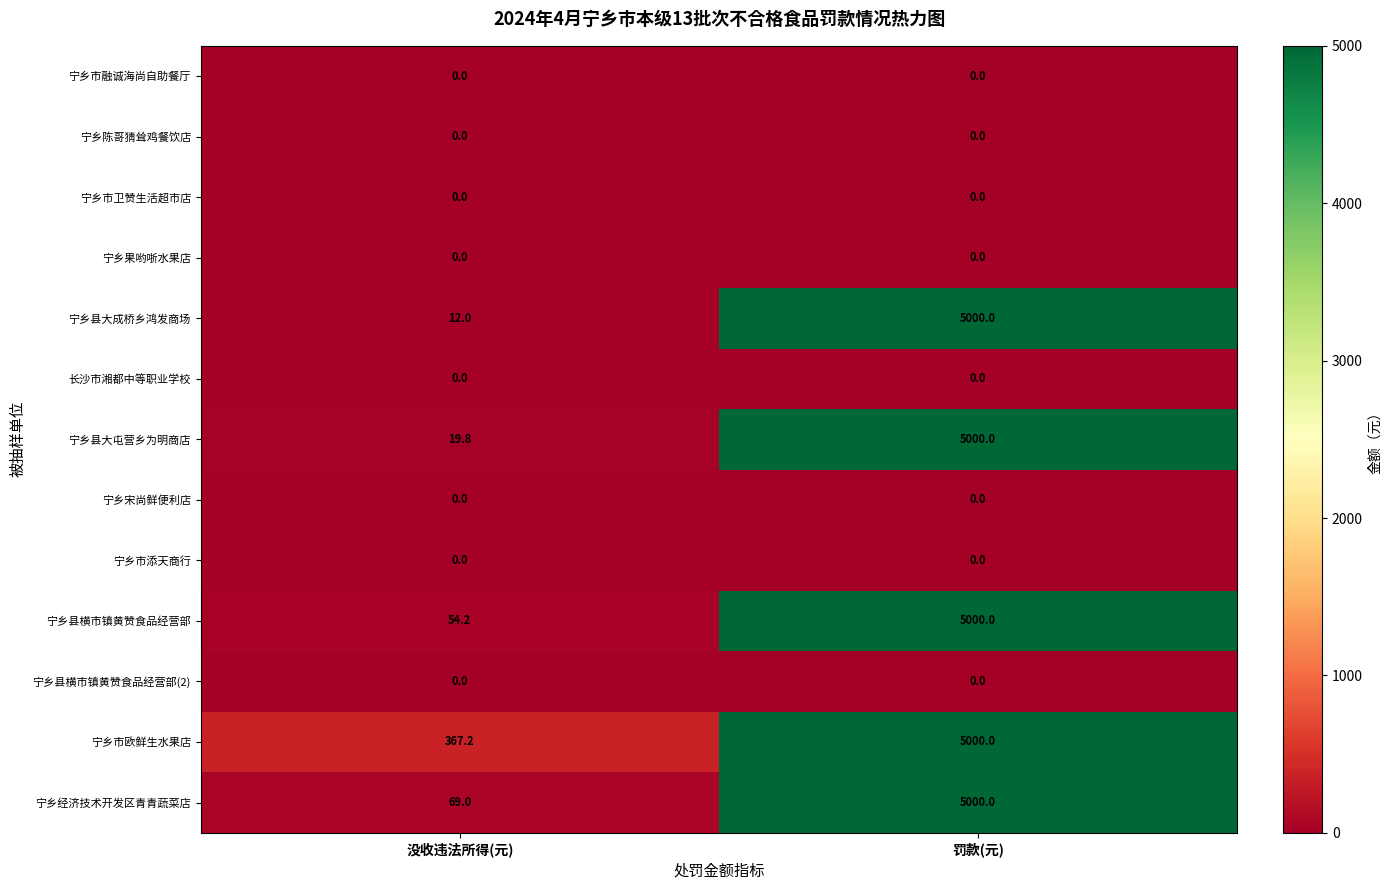

Which series changed the most between 没收违法所得(元) and 罚款(元)?

宁乡县大成桥乡鸿发商场